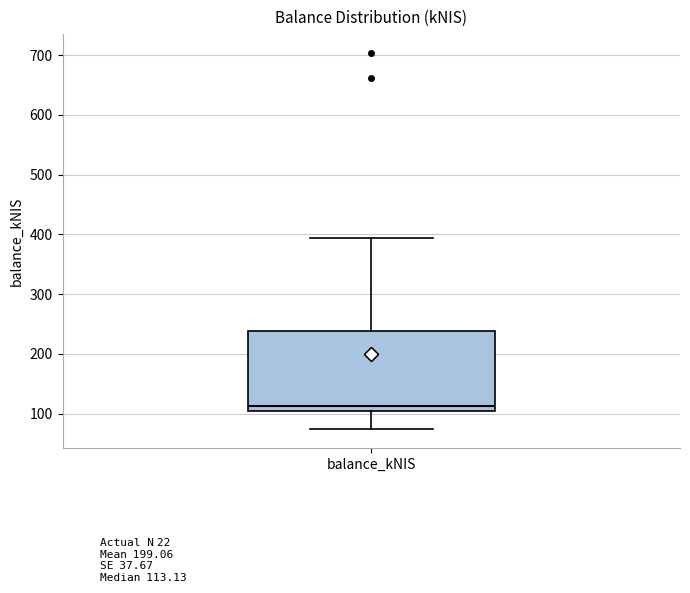

Transcribe this box plot: give where the median line is, the range the box spans, and where the two whiskers end, as read against the y-axis. The values are not printed on the chart, so give them approximately, as read against the axis.

median 110, box 100 to 240, whiskers 70 to 390